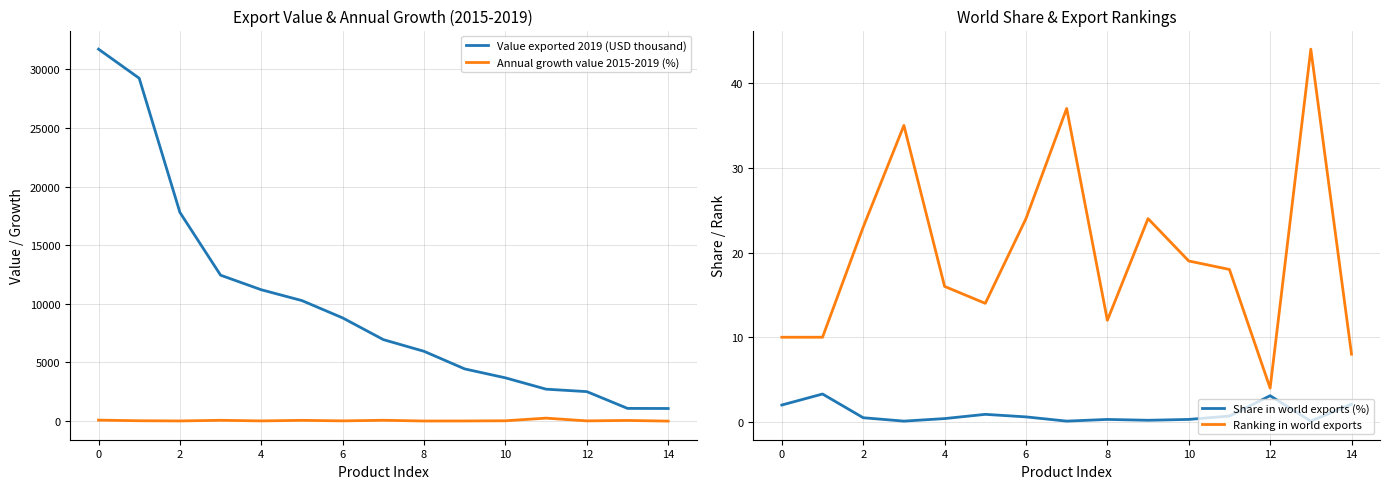

Reading right to left, transcribe all the data shown in this chart.

Value exported 2019 (USD thousand): 1069.0	1077.0	2509.0	2717.0	3684.0	4446.0	5948.0	6945.0	8799.0	10276.0	11201.0	12444.0	17803.0	29251.0	31733.0
Annual growth value 2015-2019 (%): -9.0	50.0	11.0	246.0	20.0	4.0	0.0	64.0	12.0	58.0	9.0	62.0	6.0	23.0	77.0
Share in world exports (%): 2.1	0.1	3.1	0.7	0.3	0.2	0.3	0.1	0.6	0.9	0.4	0.1	0.5	3.3	2.0
Ranking in world exports: 8.0	44.0	4.0	18.0	19.0	24.0	12.0	37.0	24.0	14.0	16.0	35.0	23.0	10.0	10.0